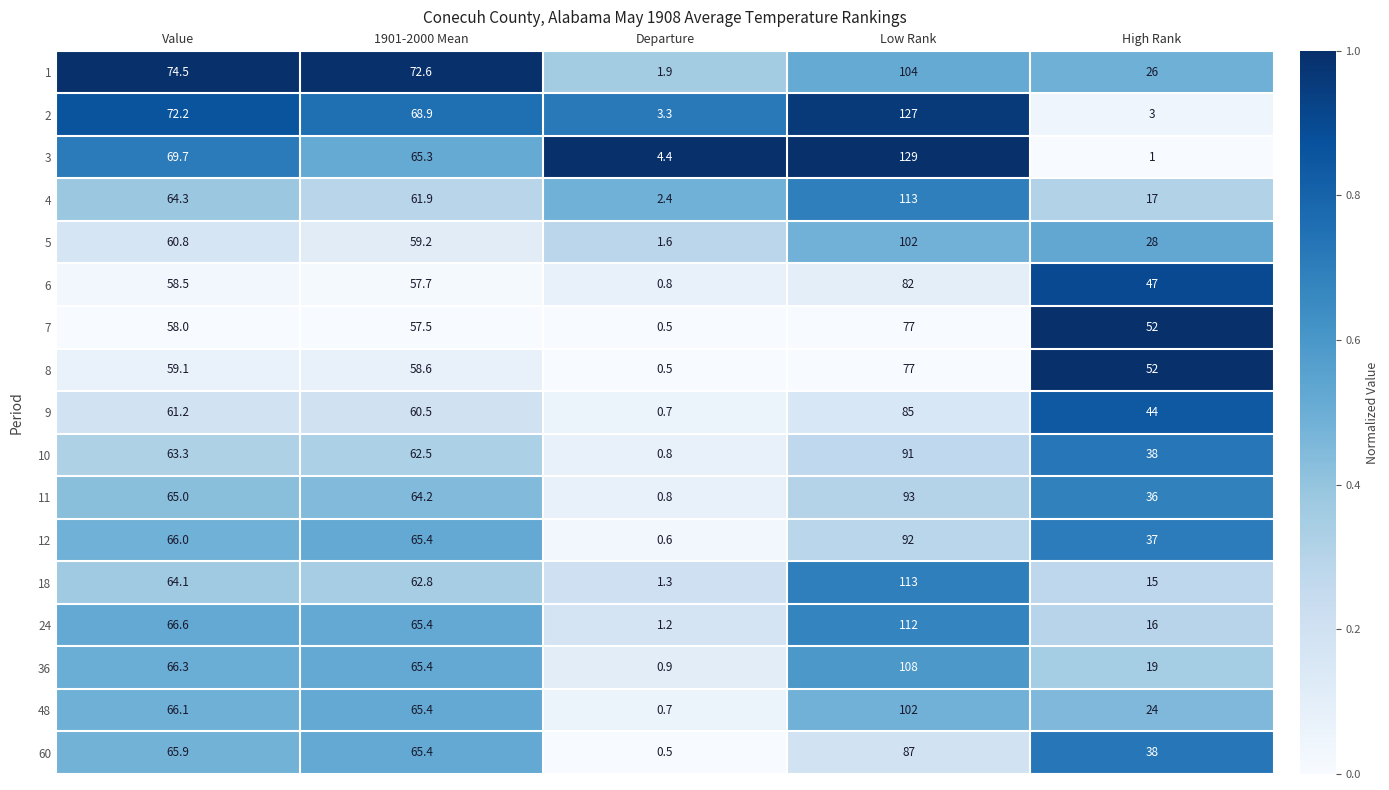

What value does the 5 series have at Departure?

1.6